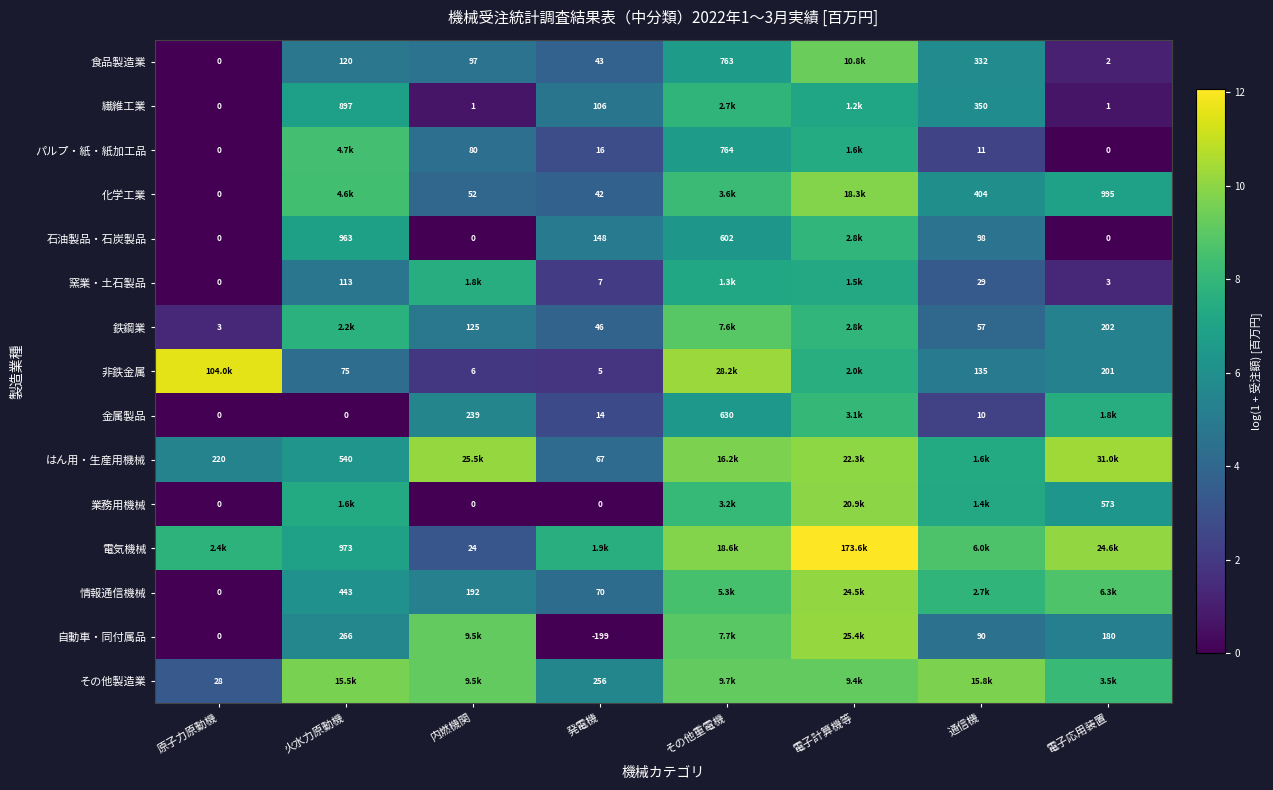

Which series has the largest total across all categories?

電気機械